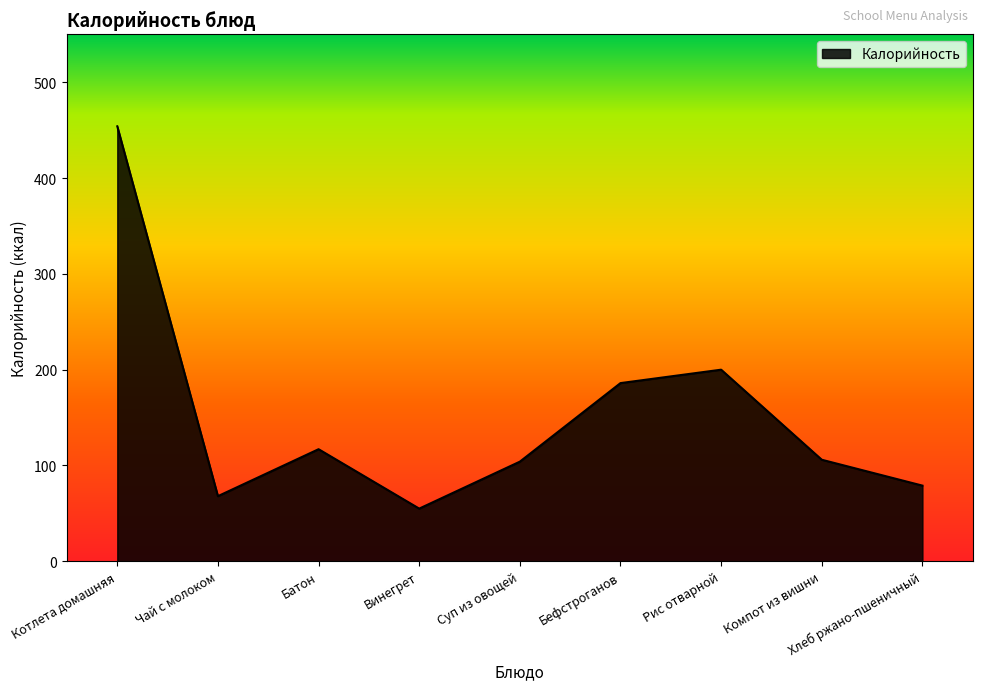

True or false: the data shows 454 at Котлета домашняя.

True